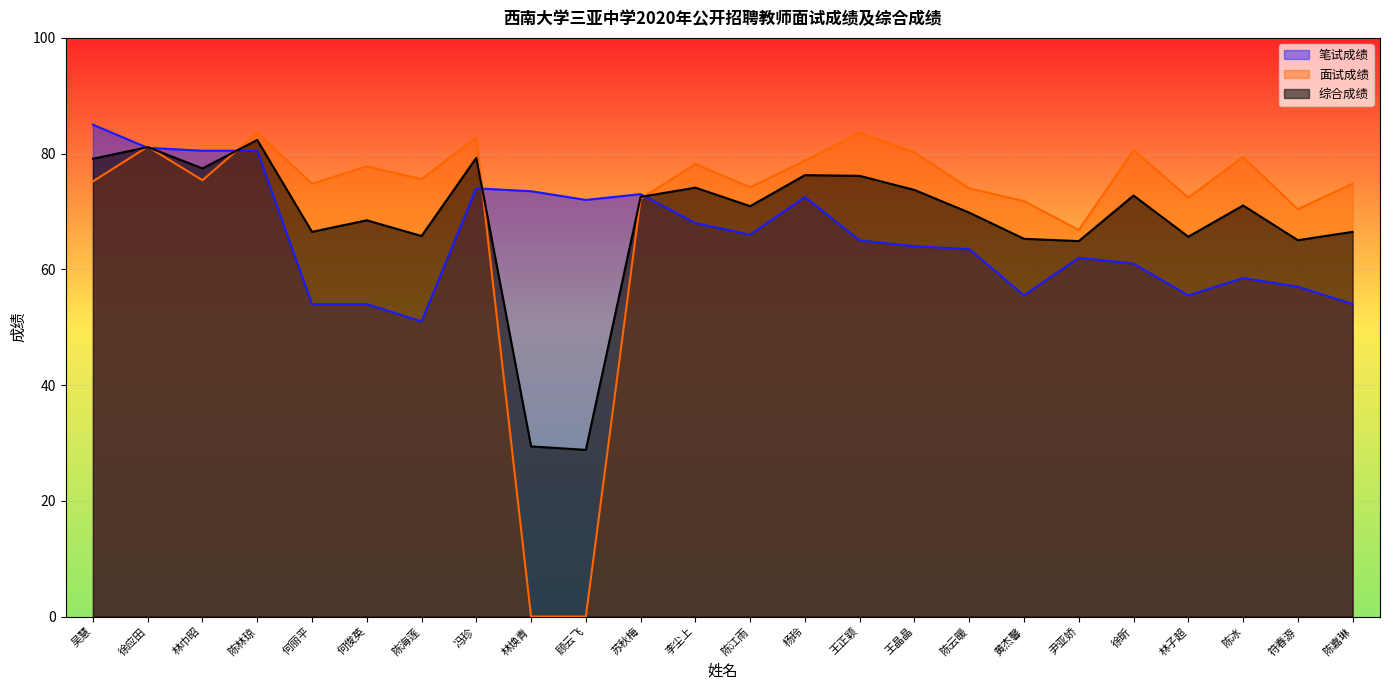

Where is the first local minimum for 综合成绩?

林巾昭